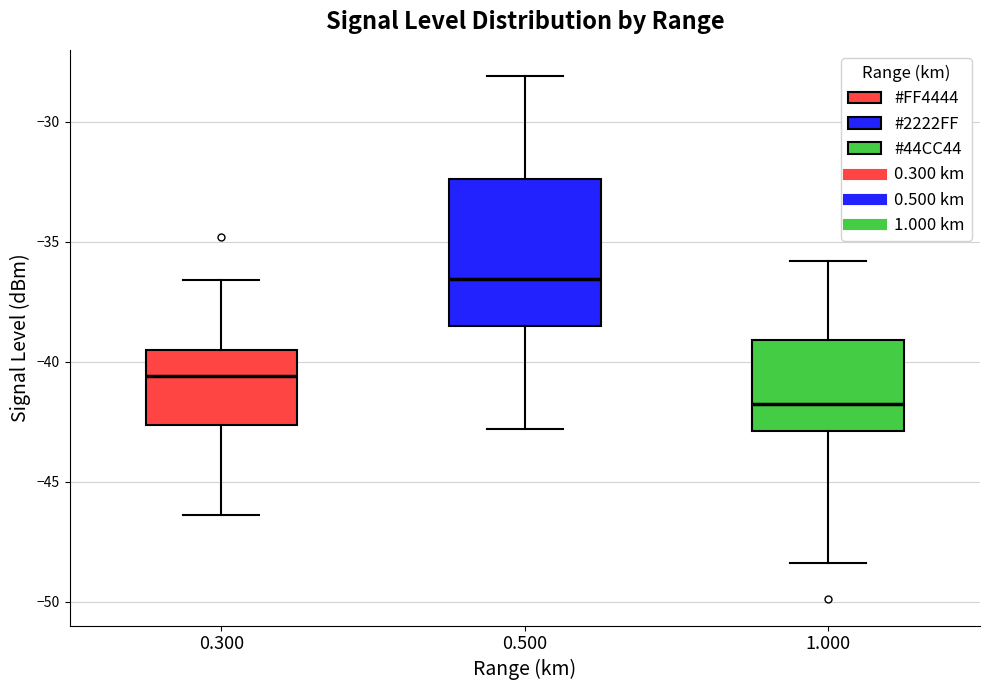

Reading left to right, transcribe this box plot: for each box, give where its median line is, the range the box spans, and where its two whiskers end, as read against the y-axis. The values are not printed on the chart, so give them approximately, as read against the axis.

0.300: median -40.5, box -42.5 to -39.5, whiskers -46.5 to -36.5
0.500: median -36.5, box -38.5 to -32.5, whiskers -43.0 to -28.0
1.000: median -41.5, box -43.0 to -39.0, whiskers -48.5 to -36.0